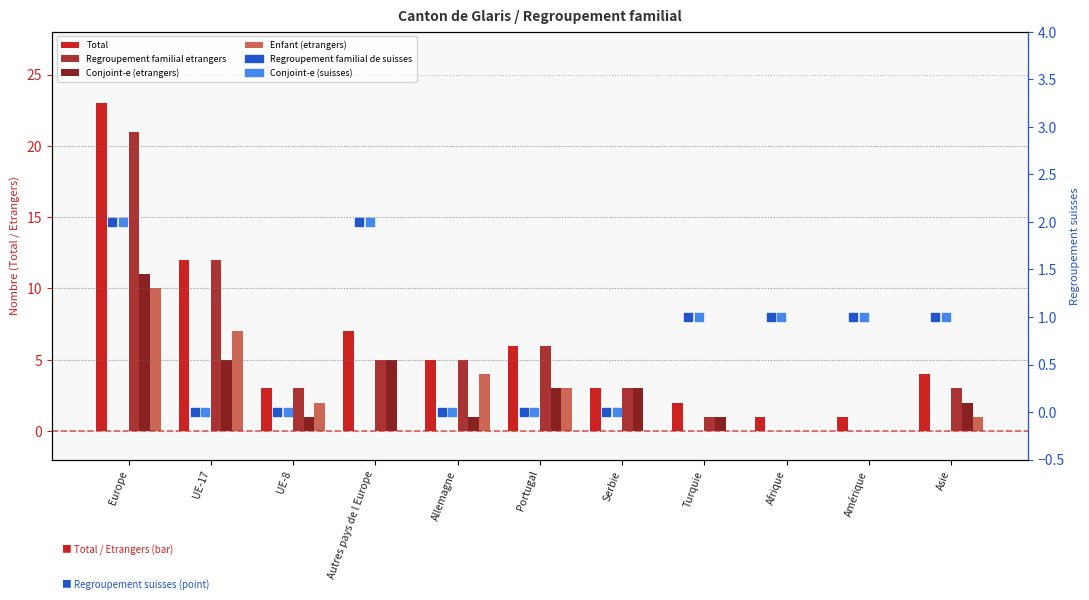

Is the value of Conjoint-e (etrangers) at Serbie greater than the value of Regroupement familial etrangers at Amérique?

Yes